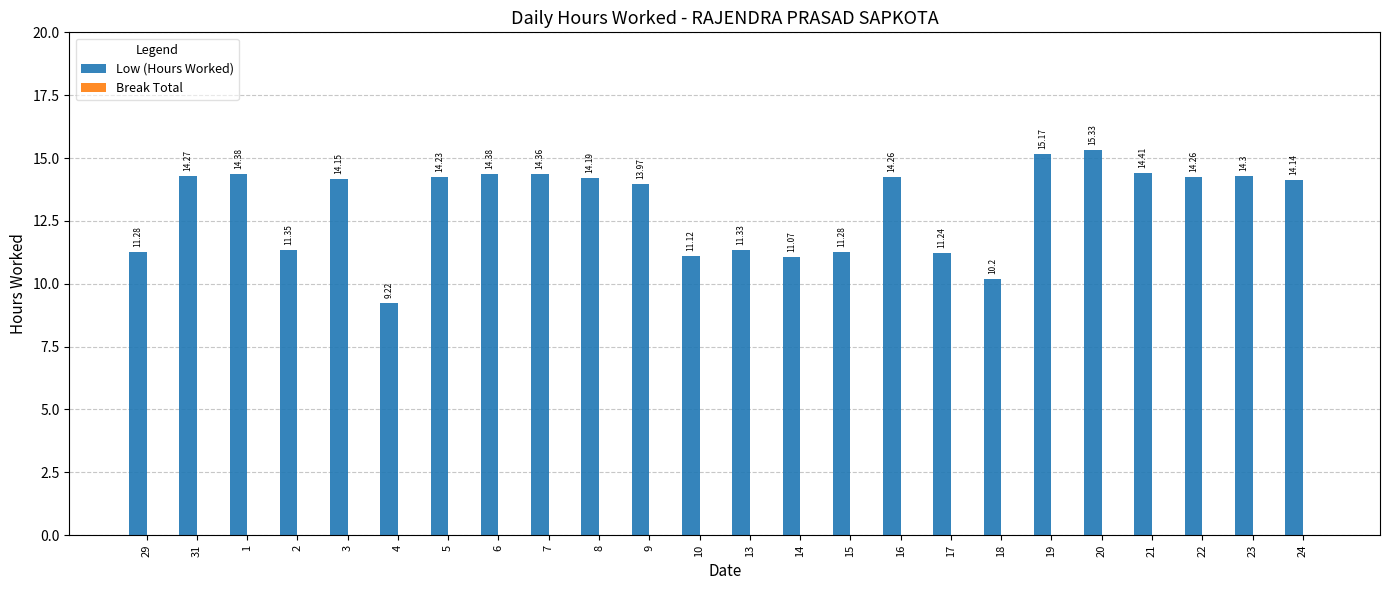

What is the ratio of the value at 4 to the value at 21?

0.6